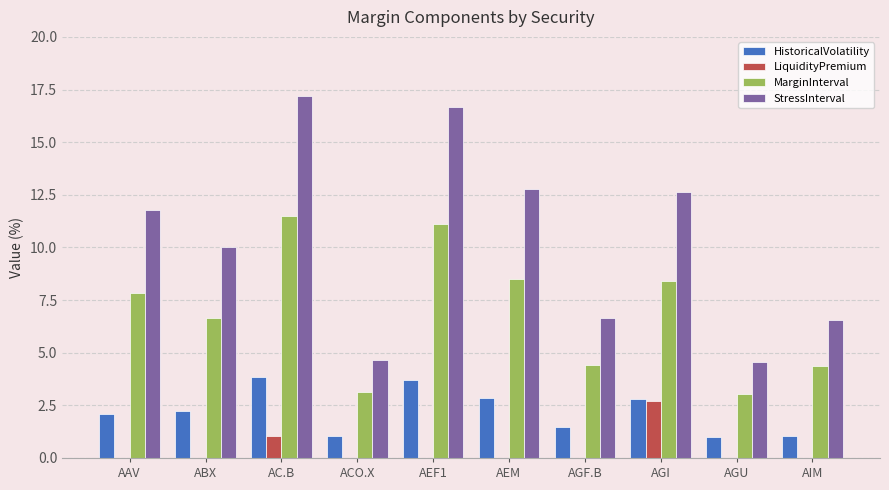

Is the value of HistoricalVolatility at AEM greater than the value of MarginInterval at ACO.X?

No